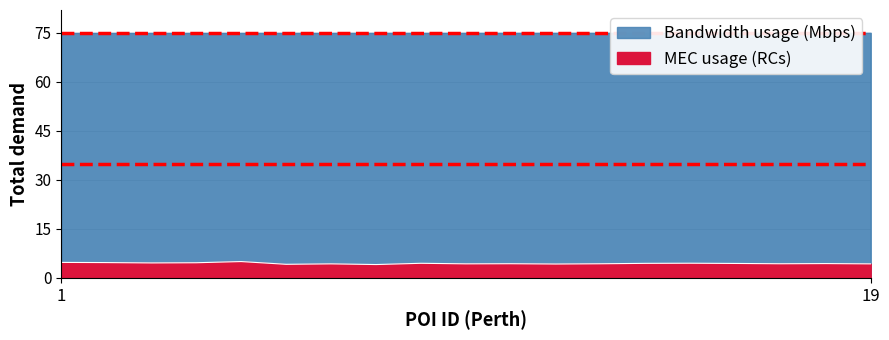

What is the sum of the values at 1 and 19?

9.0